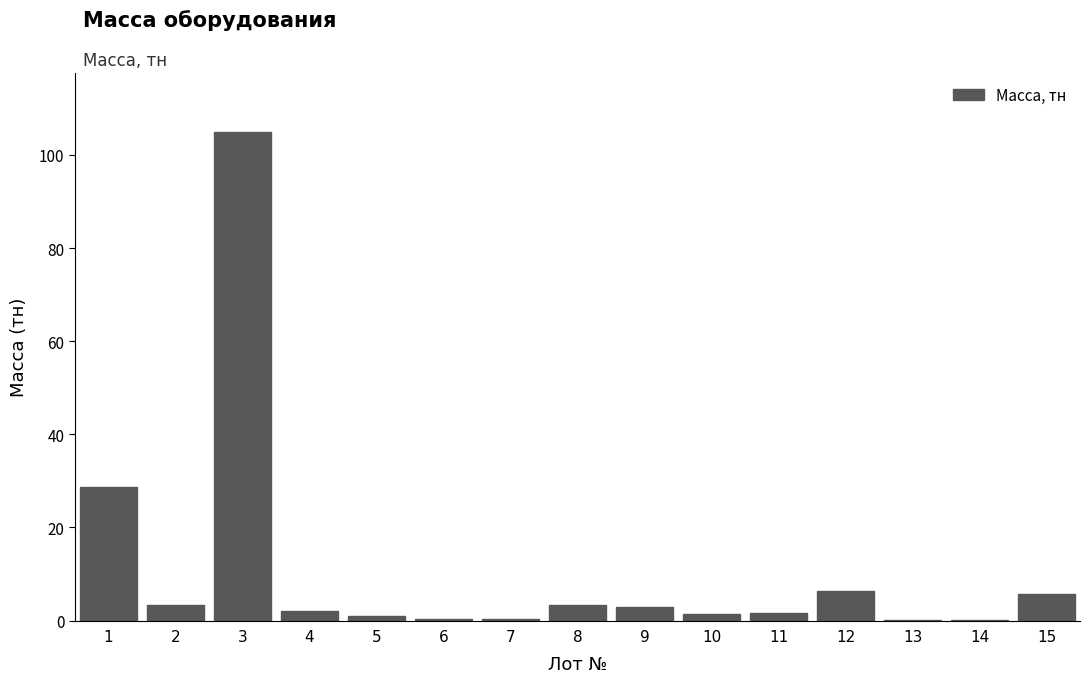

What is the sum of all values?

162.1